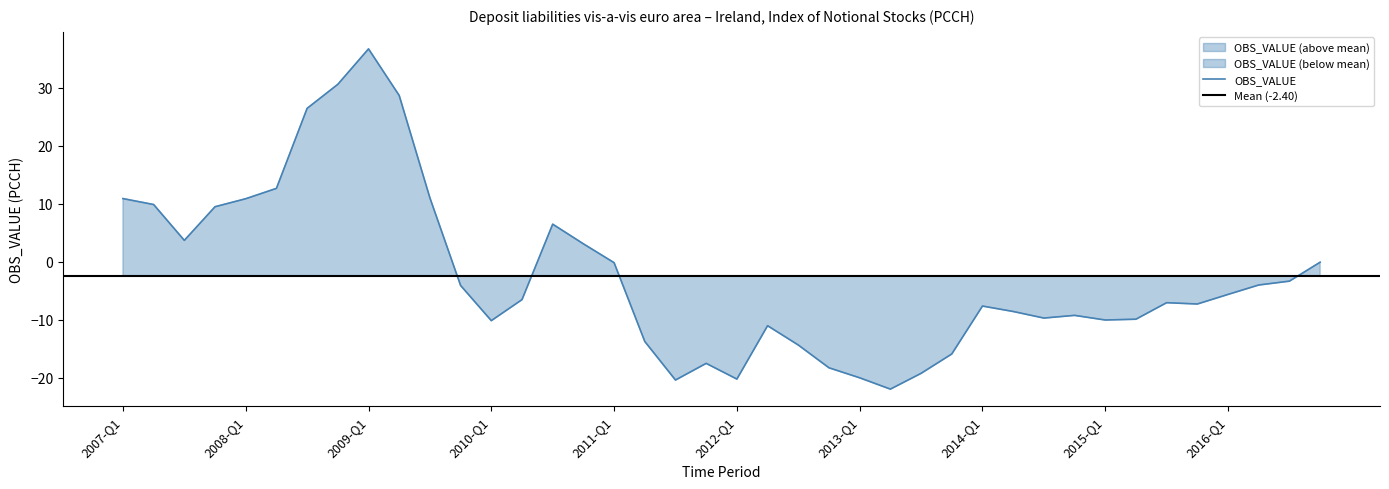

How many distinct data groups are displayed?

1